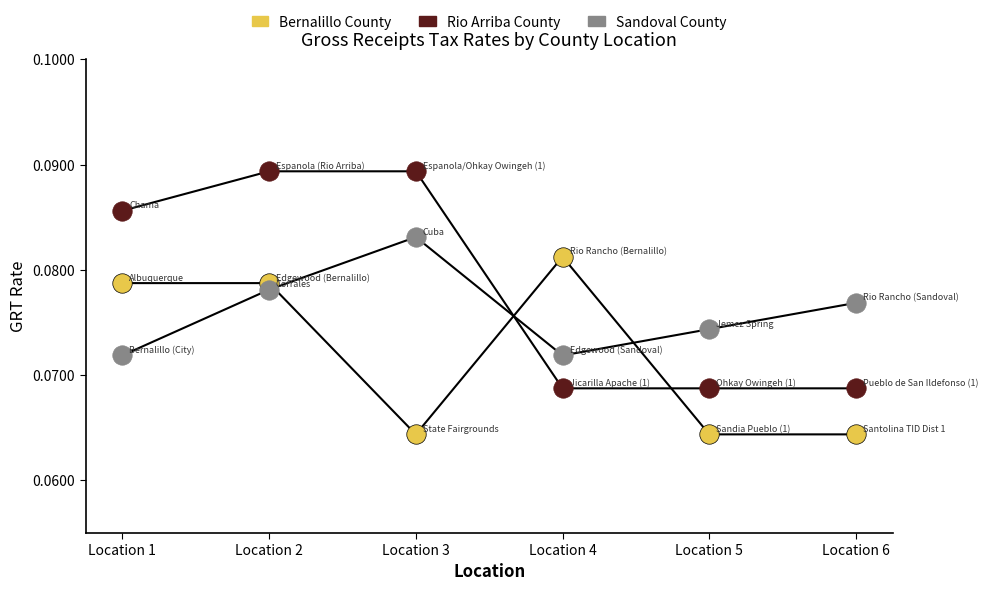

Which series reaches the minimum Y coordinate?

Bernalillo County